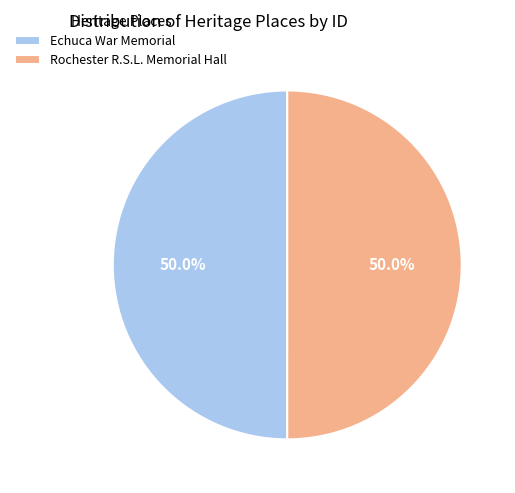

Combined, what portion of the pie is Echuca War Memorial and Rochester R.S.L. Memorial Hall?

100.0%